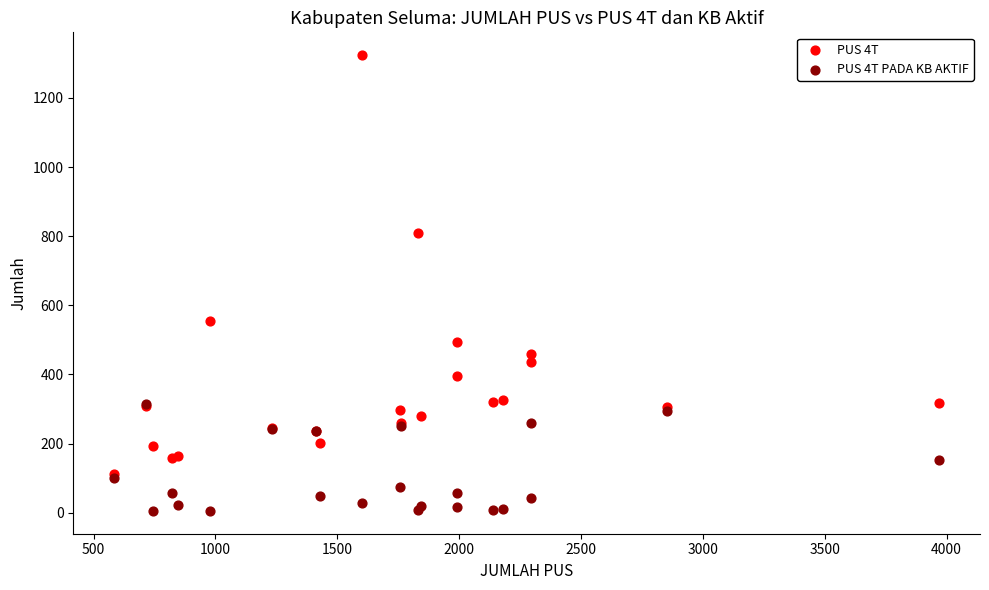

Which series contains the highest Y value?

PUS 4T